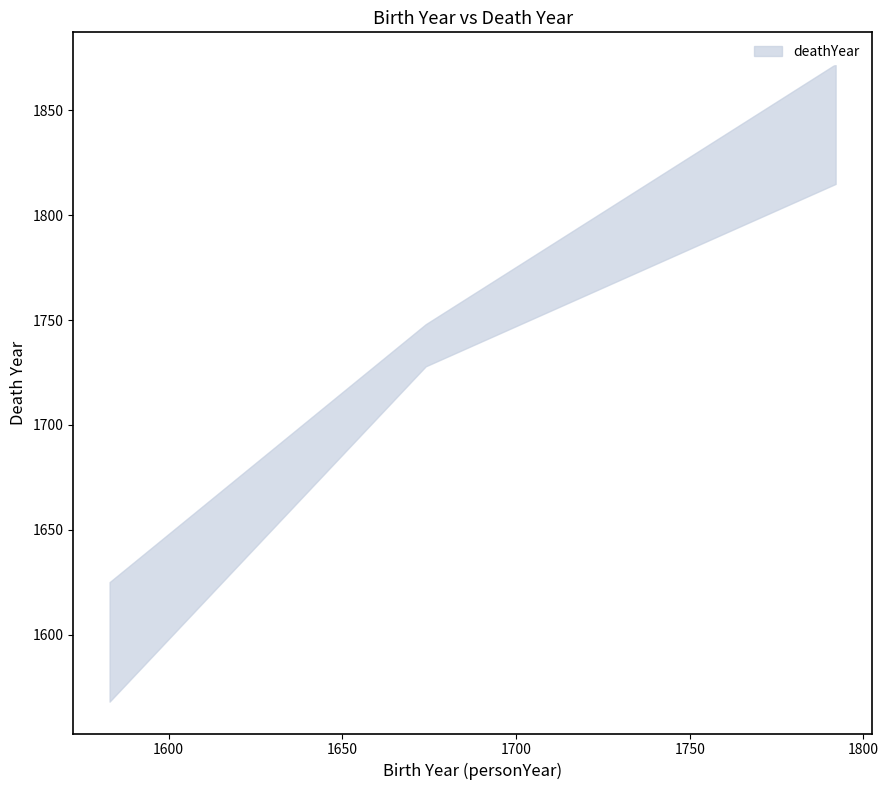

At which label is the value closest to 1748?

1674